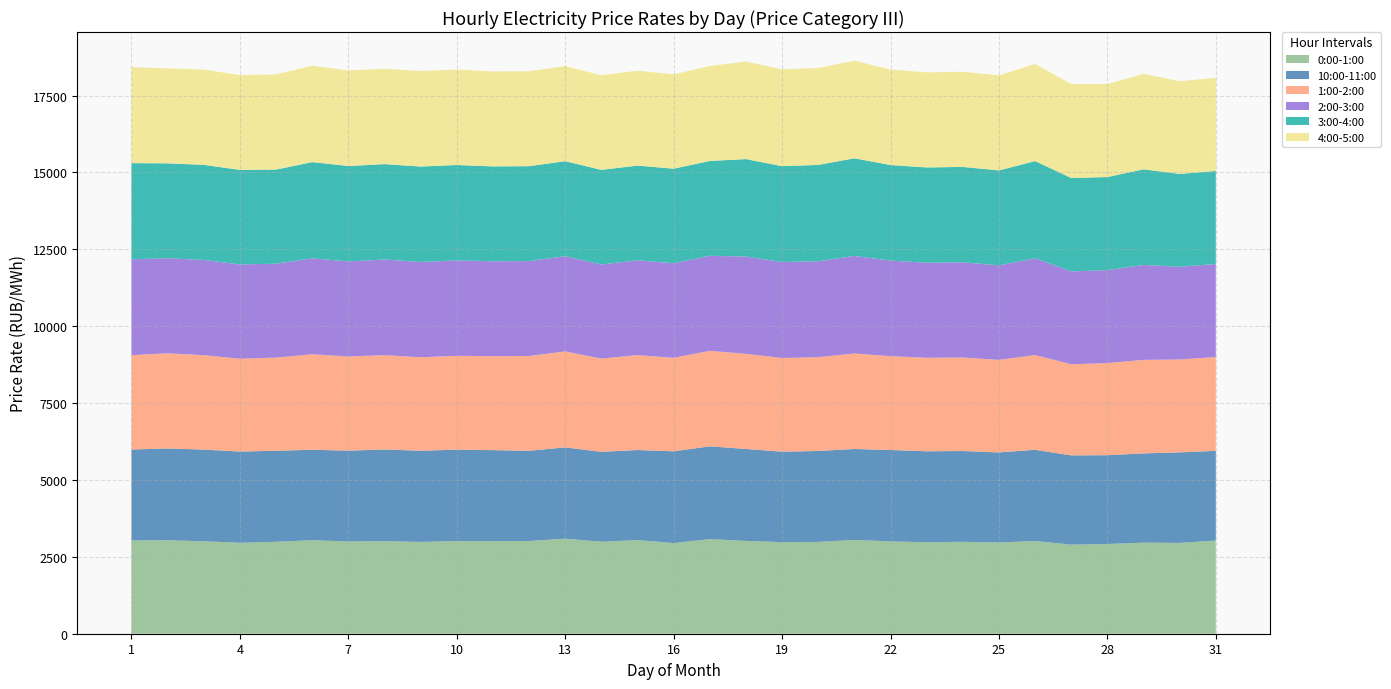

Reading left to right, transcribe all the data shown in this chart.

0:00-1:00: 3032.3	3039.7	3006.9	2958.6	2990.7	3040.3	2999.6	3009.7	2986.0	3013.6	3012.3	3015.3	3091.6	2991.9	3045.9	2948.0	3076.6	3018.6	2979.5	2986.1	3049.1	3004.9	2972.6	2989.8	2965.8	3017.5	2896.9	2918.2	2962.4	2953.4	3030.5
10:00-11:00: 2958.7	2985.2	2980.7	2965.1	2959.2	2941.8	2954.8	2980.4	2966.4	2970.6	2958.1	2933.6	2968.7	2923.2	2927.8	2984.1	3016.7	2990.6	2940.1	2957.0	2958.3	2970.4	2960.4	2951.6	2929.9	2963.3	2902.9	2887.3	2901.5	2944.3	2916.0
1:00-2:00: 3066.7	3095.3	3069.1	3019.5	3027.8	3106.4	3060.6	3068.7	3037.3	3052.5	3055.8	3082.9	3120.1	3031.8	3086.7	3040.0	3106.7	3093.3	3045.8	3050.0	3104.6	3050.4	3039.6	3041.0	3009.6	3080.3	2962.7	2994.7	3040.8	3019.0	3052.1
2:00-3:00: 3117.6	3090.0	3096.7	3066.8	3054.1	3118.2	3092.5	3109.2	3099.1	3103.8	3084.8	3086.6	3095.3	3059.8	3082.7	3074.5	3089.7	3164.4	3121.6	3119.1	3173.8	3107.3	3091.5	3095.1	3074.8	3147.3	3020.3	3023.8	3088.1	3017.5	3023.6
3:00-4:00: 3128.2	3085.8	3093.8	3073.6	3061.6	3129.8	3101.8	3103.1	3103.1	3101.4	3086.0	3085.6	3090.4	3076.9	3080.1	3075.3	3084.2	3167.9	3118.1	3132.8	3174.4	3108.5	3098.6	3102.2	3085.8	3161.9	3037.7	3026.5	3108.8	3017.2	3026.8
4:00-5:00: 3124.2	3086.0	3097.6	3083.5	3094.5	3136.3	3108.1	3101.8	3107.5	3105.2	3086.1	3085.2	3091.3	3077.8	3085.2	3068.3	3087.4	3173.3	3146.8	3151.0	3174.7	3105.8	3091.6	3095.4	3088.8	3158.8	3055.1	3023.2	3102.6	3015.4	3027.3